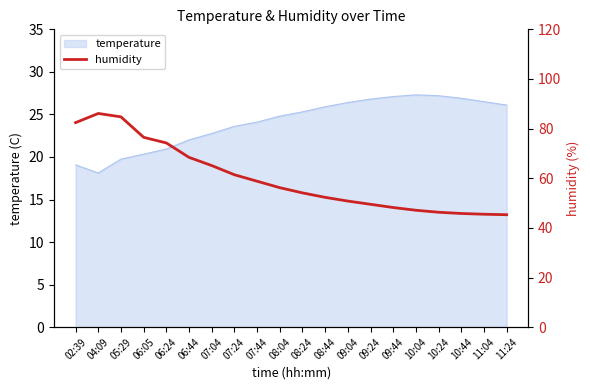

Does the chart have visible grid lines?

No